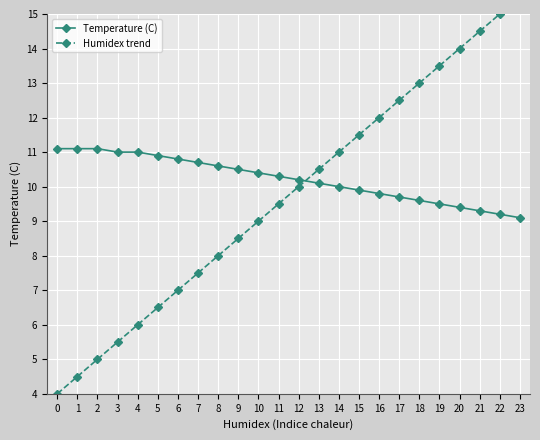

True or false: Temperature (C) and Humidex trend cross at least once.

True